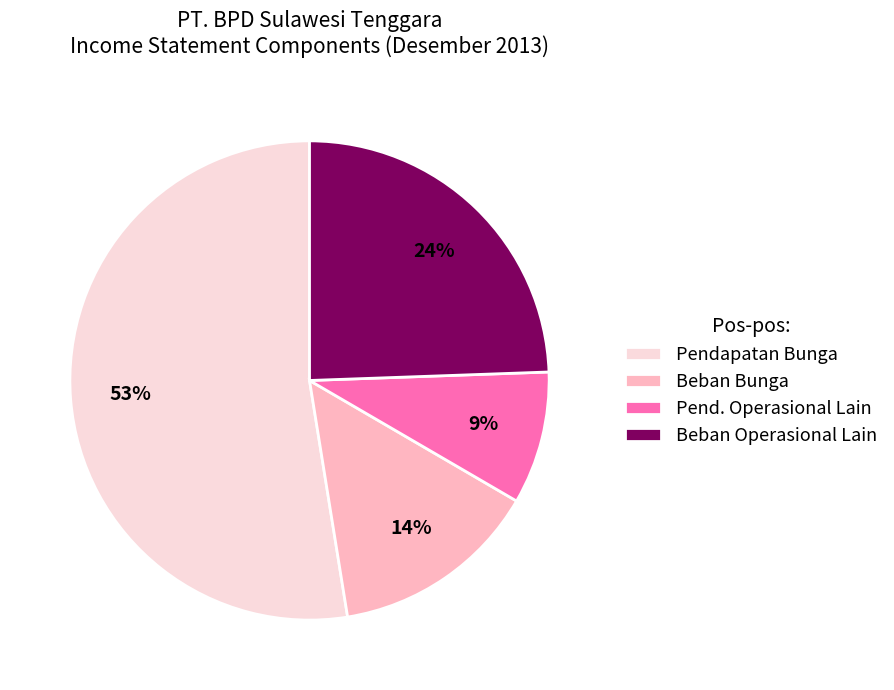

To the nearest percent, what is the difference between the largest and smallest slice percentages?

44%